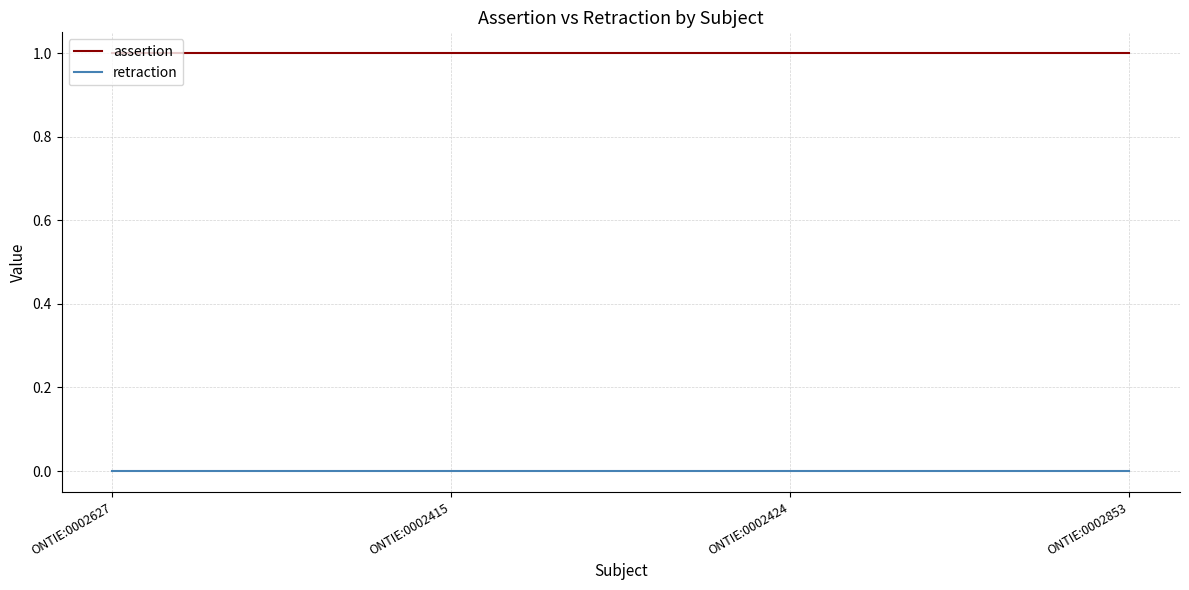

Reading left to right, list all the values displayed in this chart.

assertion: 1	1	1	1
retraction: 0	0	0	0